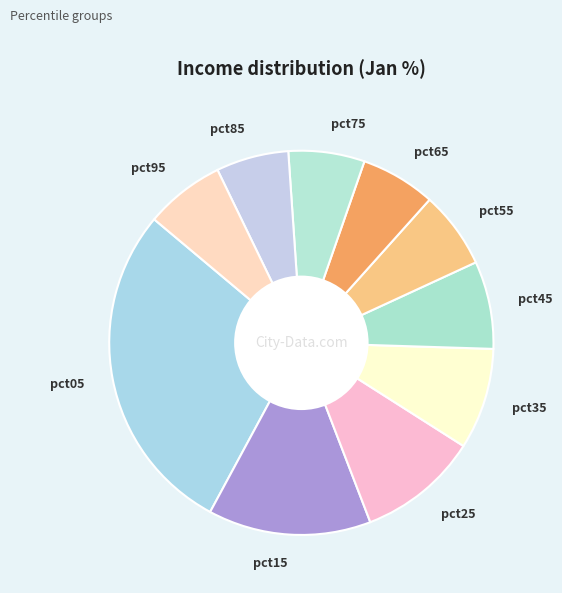

The pct55 slice represents 12% of the pie. True or false?

False